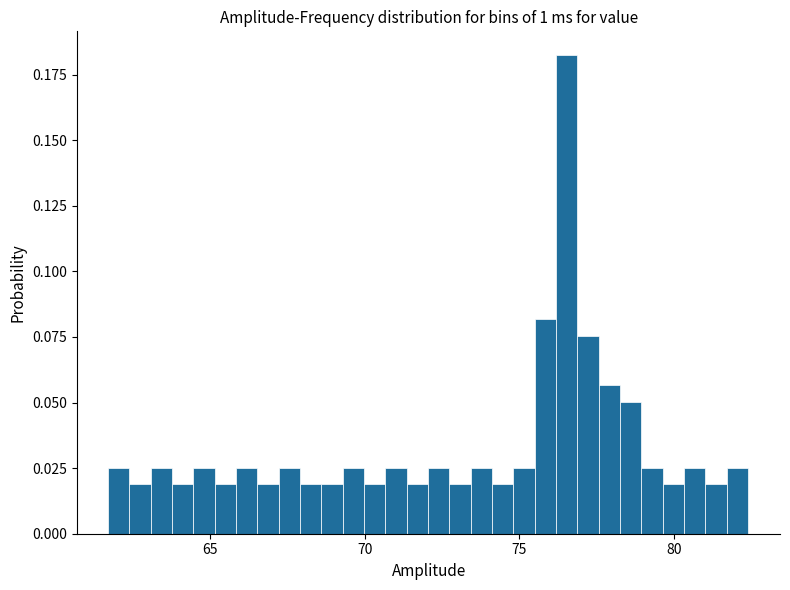

Read against the x-axis, roughly where is the centre of the tallest bar?

76.5